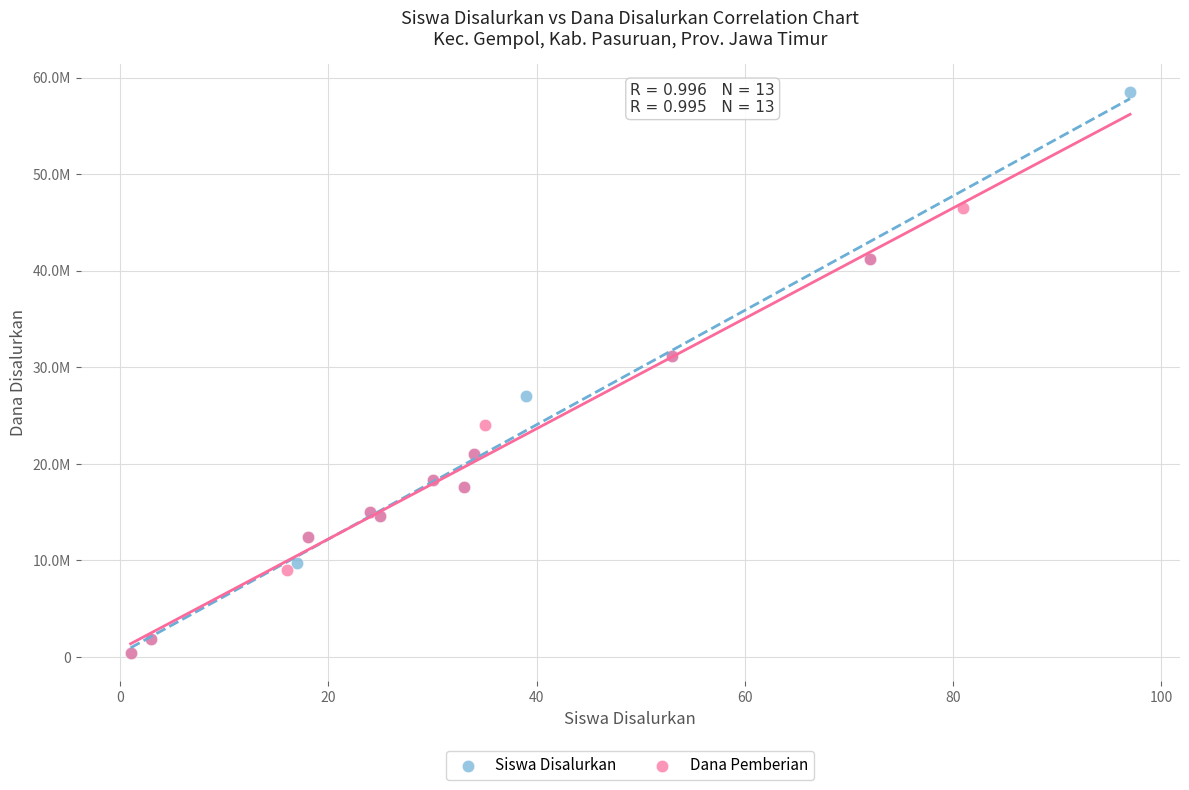

Which series contains the highest Y value?

Siswa Disalurkan